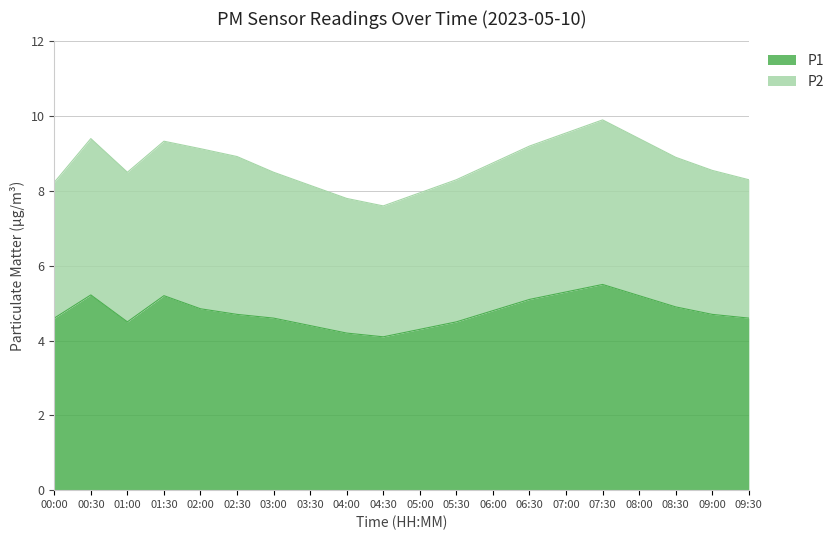

What is the smallest value displayed?

4.1